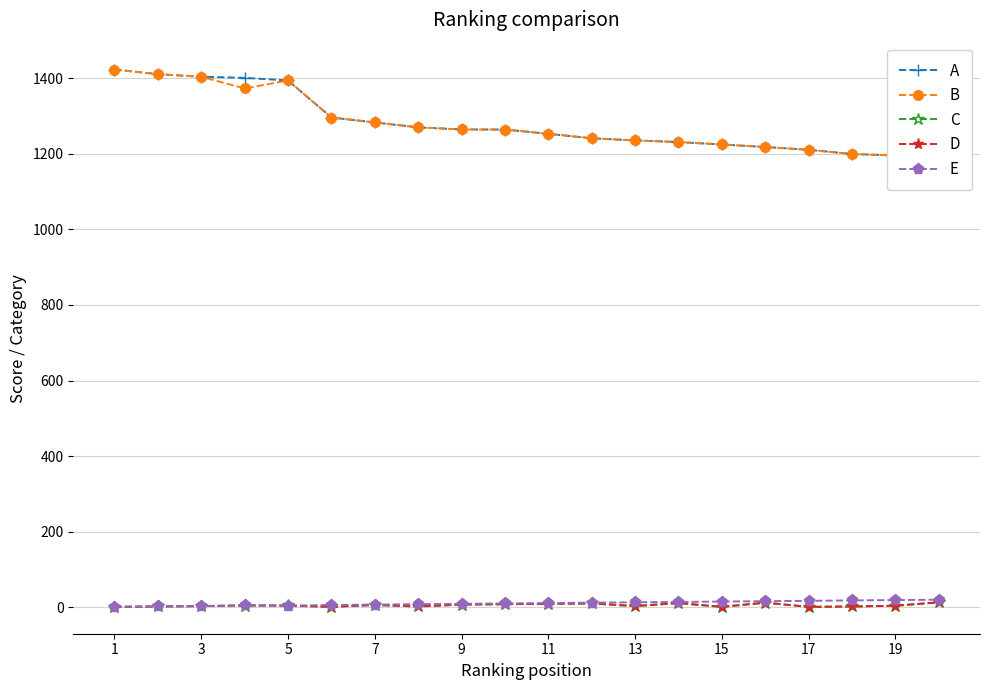

True or false: A and D intersect in this chart.

False